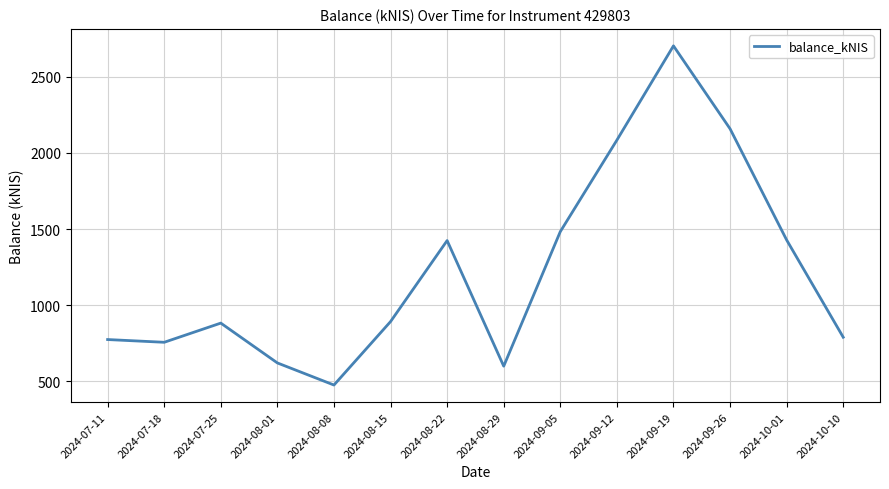

What is the change in value from 2024-08-01 to 2024-09-05?

+862.7